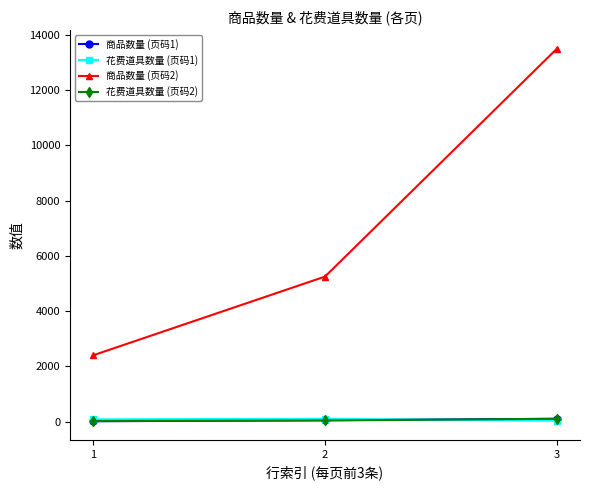

What is the value of the 花费道具数量 (页码2) point at the 2nd from the left?

40